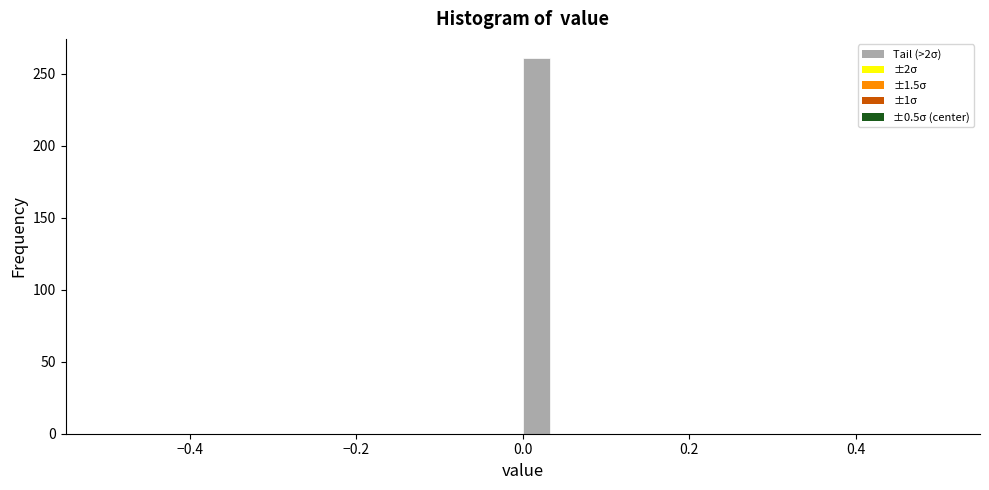

Around what value on the x-axis is the tallest bar? Give the approximate position of its centre, as read against the axis.

0.02